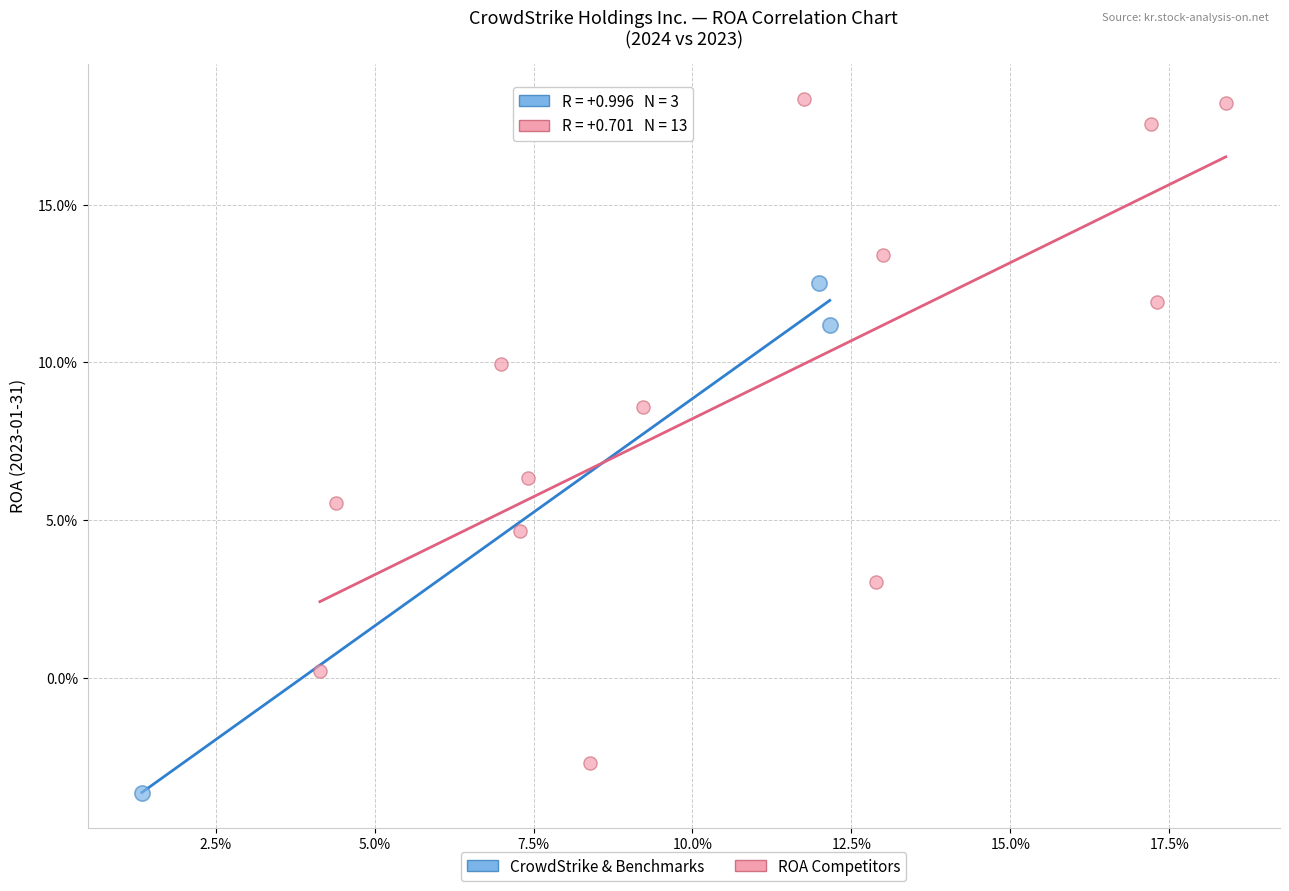

Which series reaches the maximum Y coordinate?

ROA Competitors